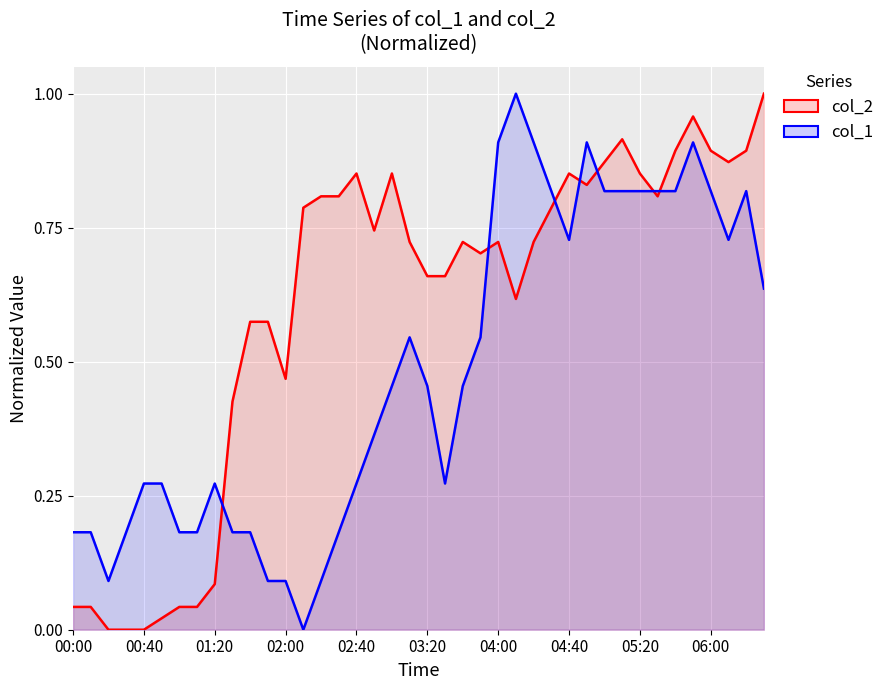

How many distinct data groups are displayed?

2